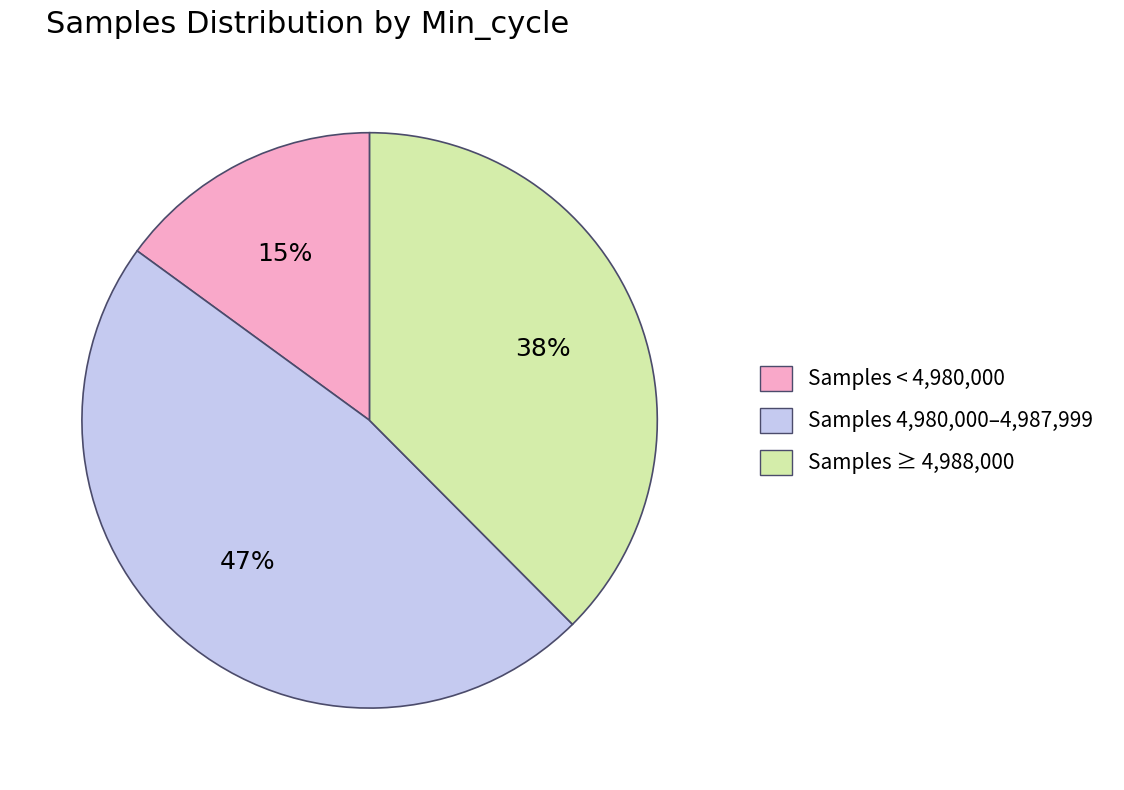

To the nearest percent, what is the average slice percentage?

33%